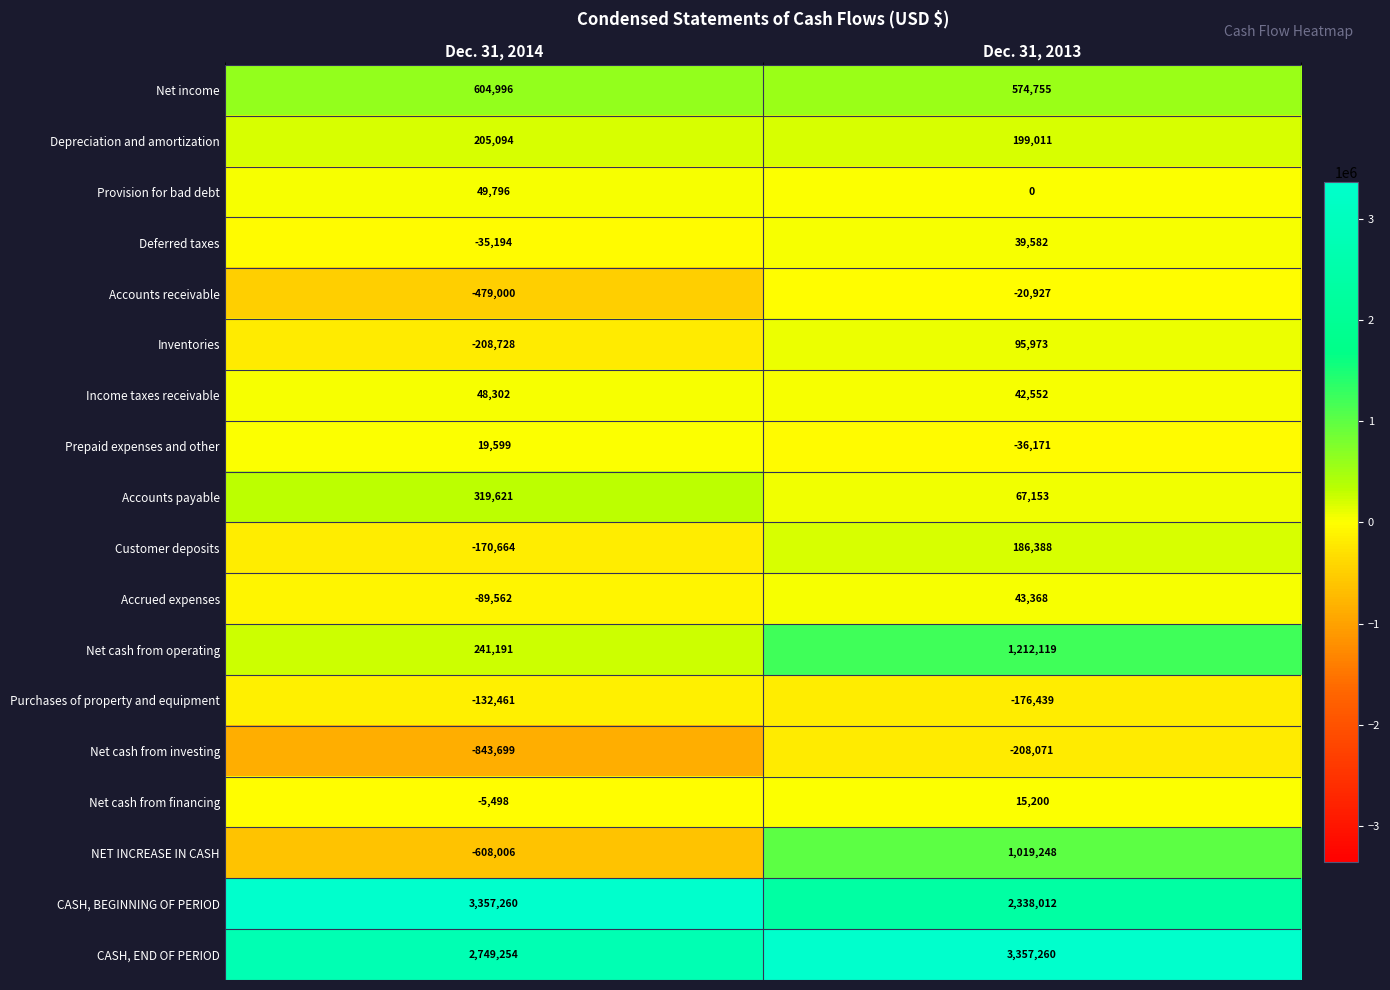

Which series has the largest total across all categories?

CASH, END OF PERIOD